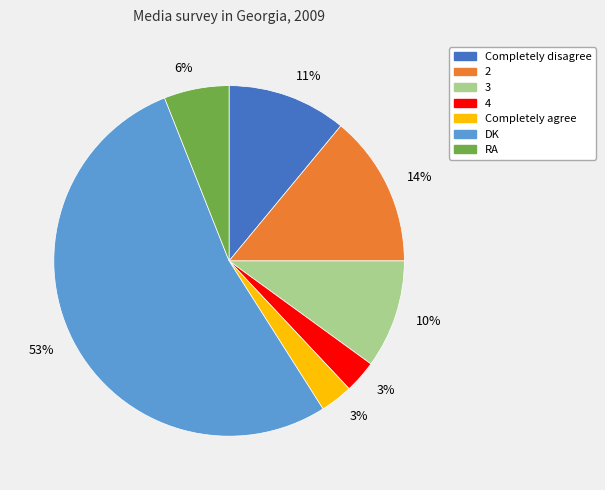

To the nearest percent, what is the average slice percentage?

14%